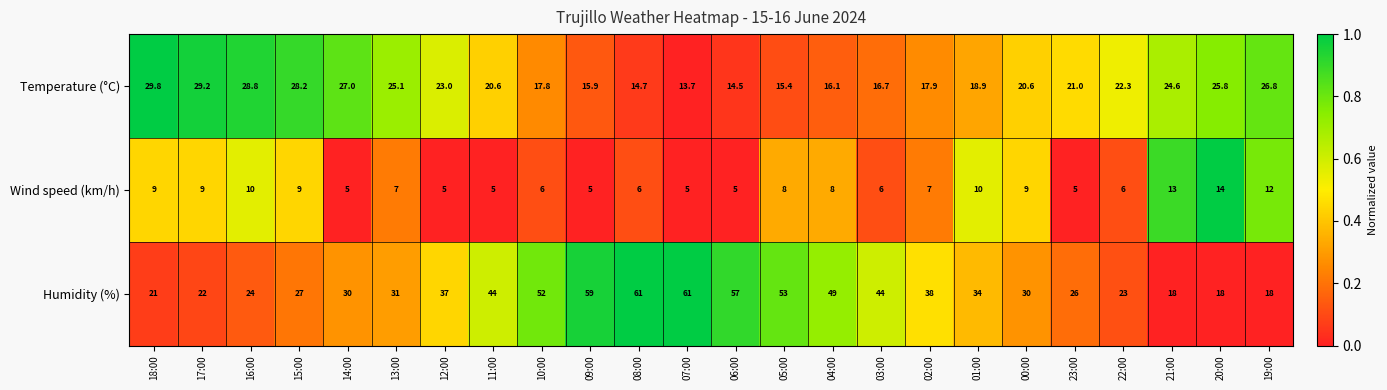

What is the greatest value displayed?

61.0